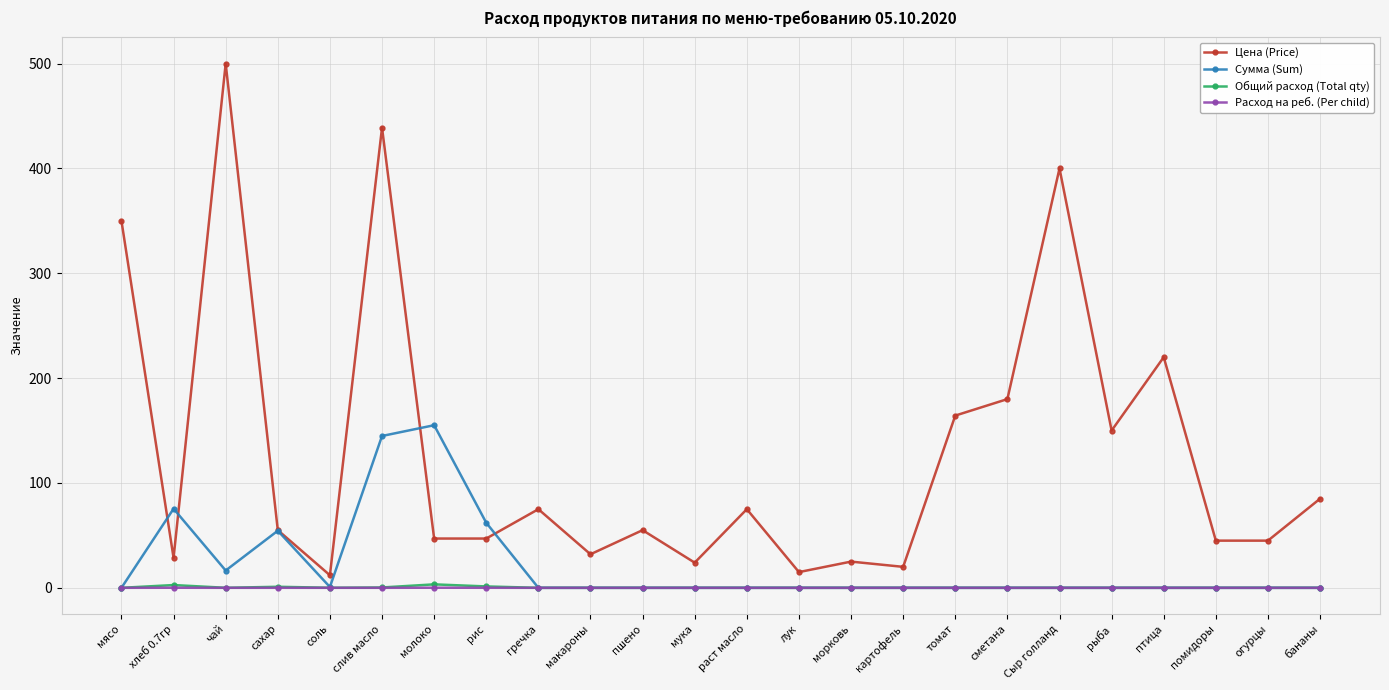

At which category does Цена (Price) reach its first local valley?

хлеб 0.7гр